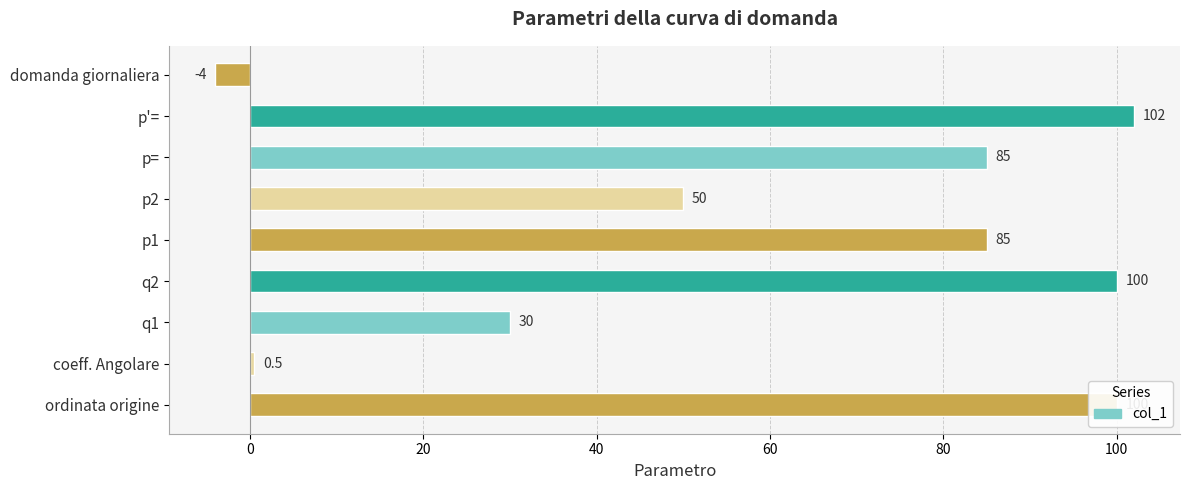

Are the bars horizontal?

Yes